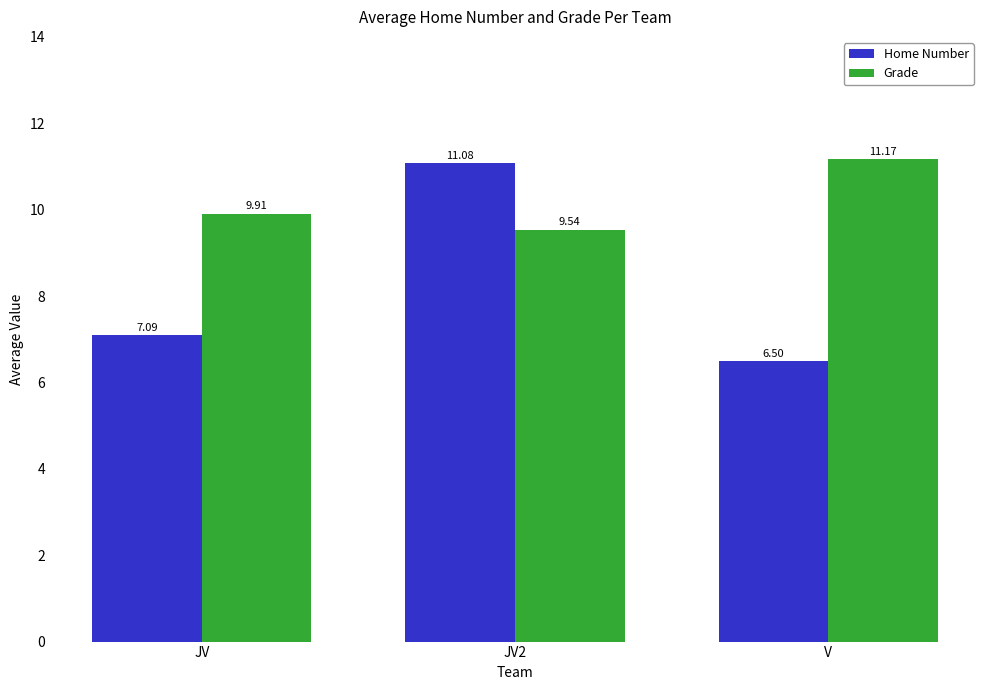

What are all the series names shown in the legend?

Home Number, Grade